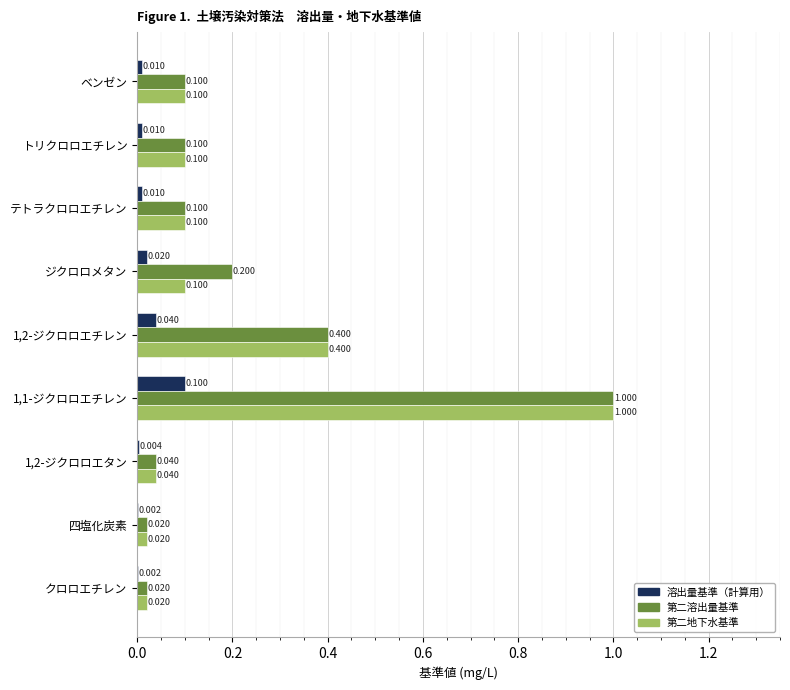

Is the value of 第二溶出量基準 at ジクロロメタン greater than the value of 第二地下水基準 at 1,2-ジクロロエタン?

Yes